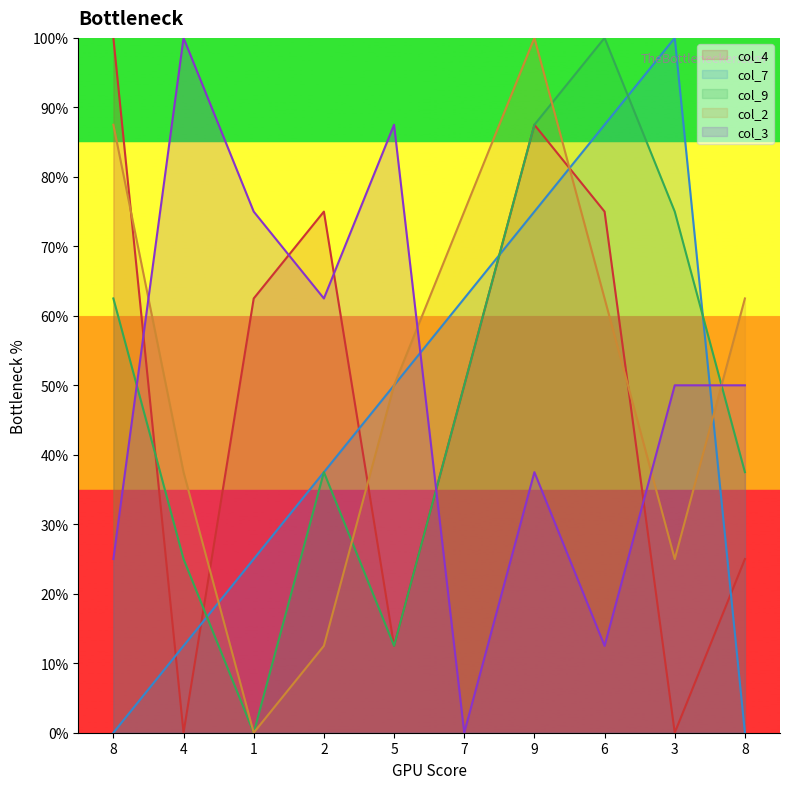

What is the difference between the maximum and minimum values in the col_9 series?

1.0